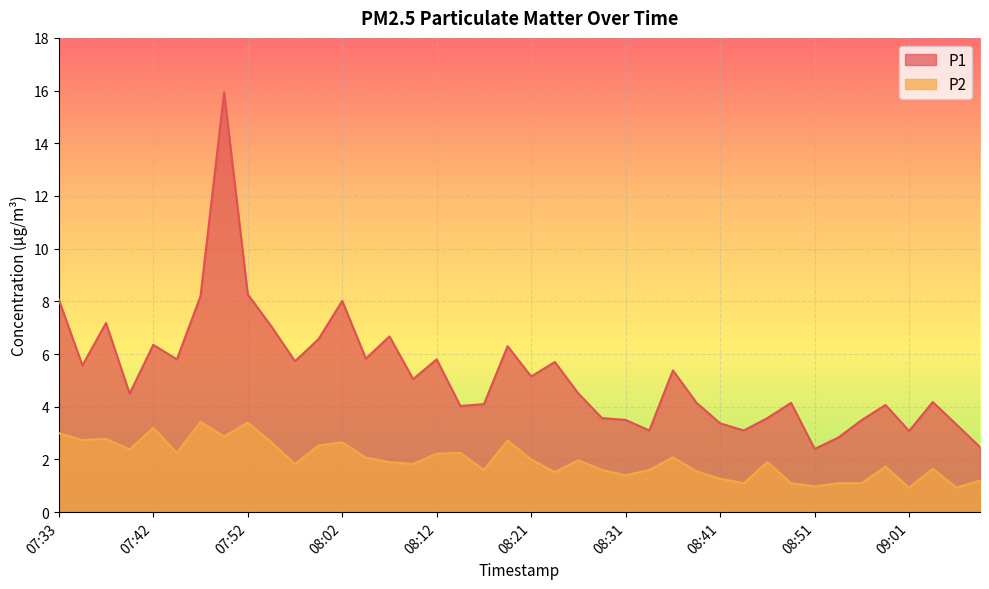

The value of P2 at 08:29 is 1.6. True or false?

True